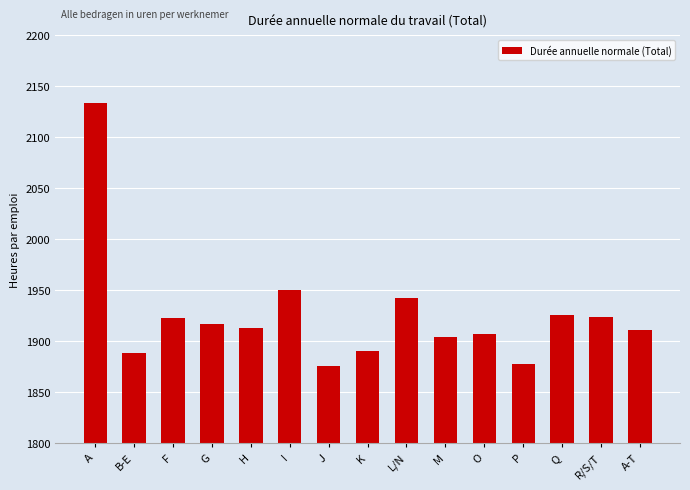

Read the value at A-T.

1911.3